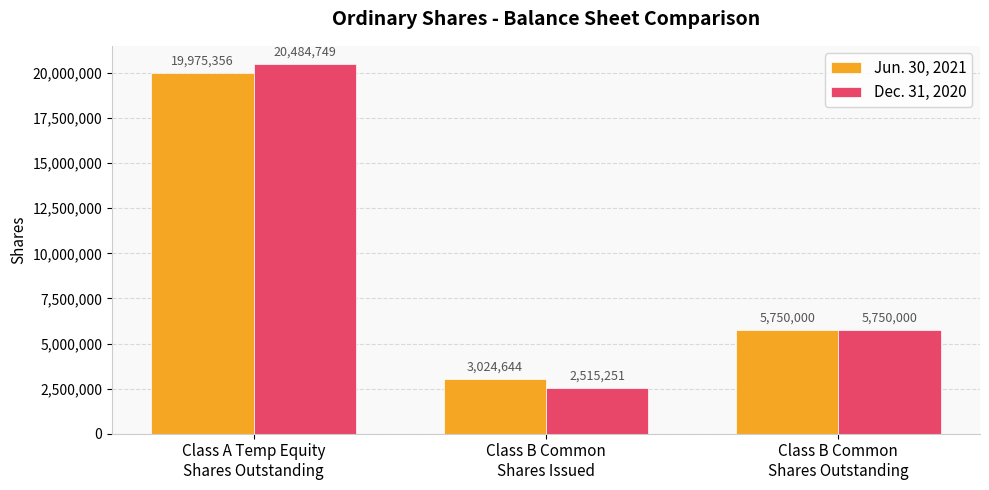

What are all the series names shown in the legend?

Jun. 30, 2021, Dec. 31, 2020